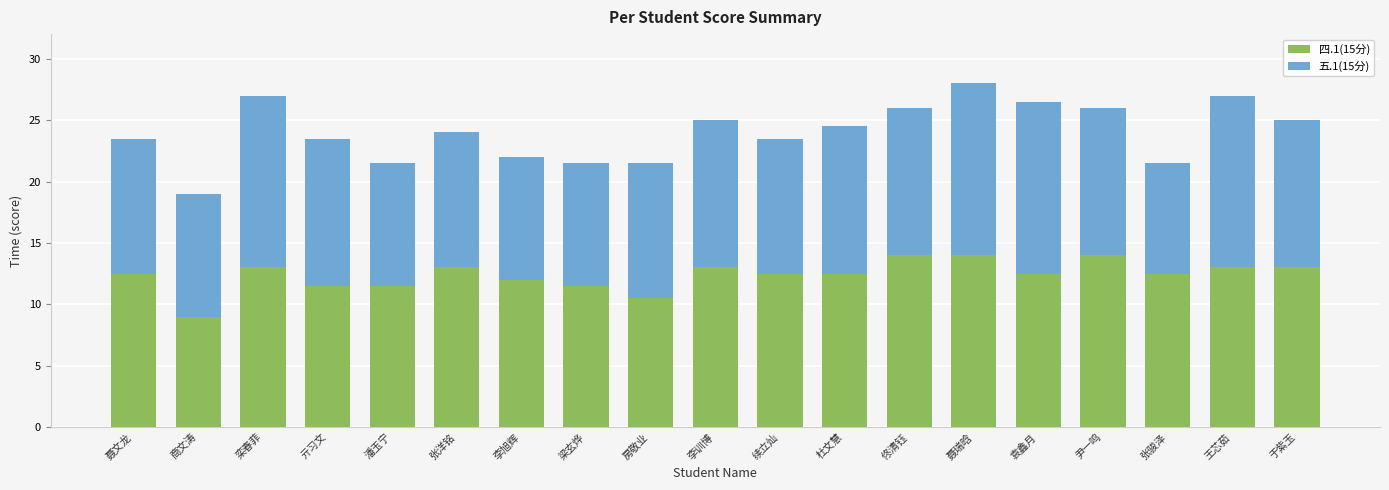

What is the total value across all series at 潘玉宁?

21.5